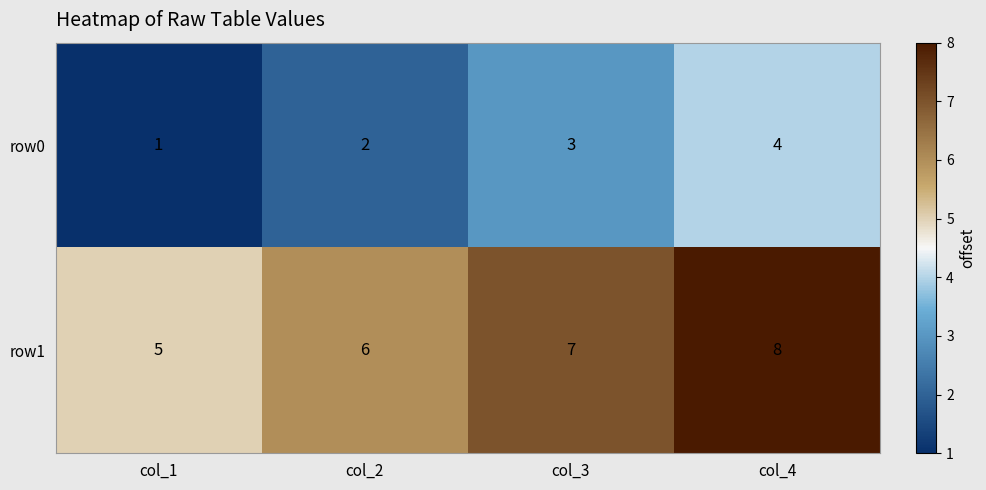

List the labels in order of row0 value, smallest first.

col_1, col_2, col_3, col_4